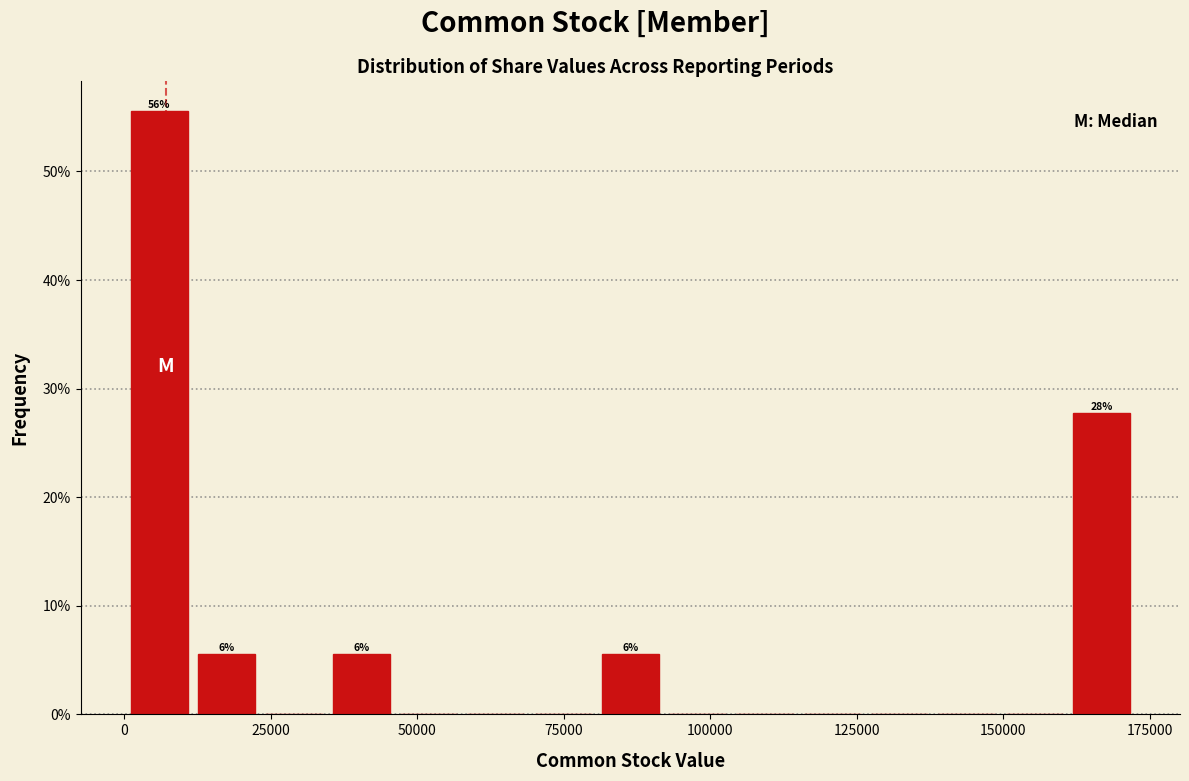

Around what value on the x-axis is the tallest bar? Give the approximate position of its centre, as read against the axis.

5000